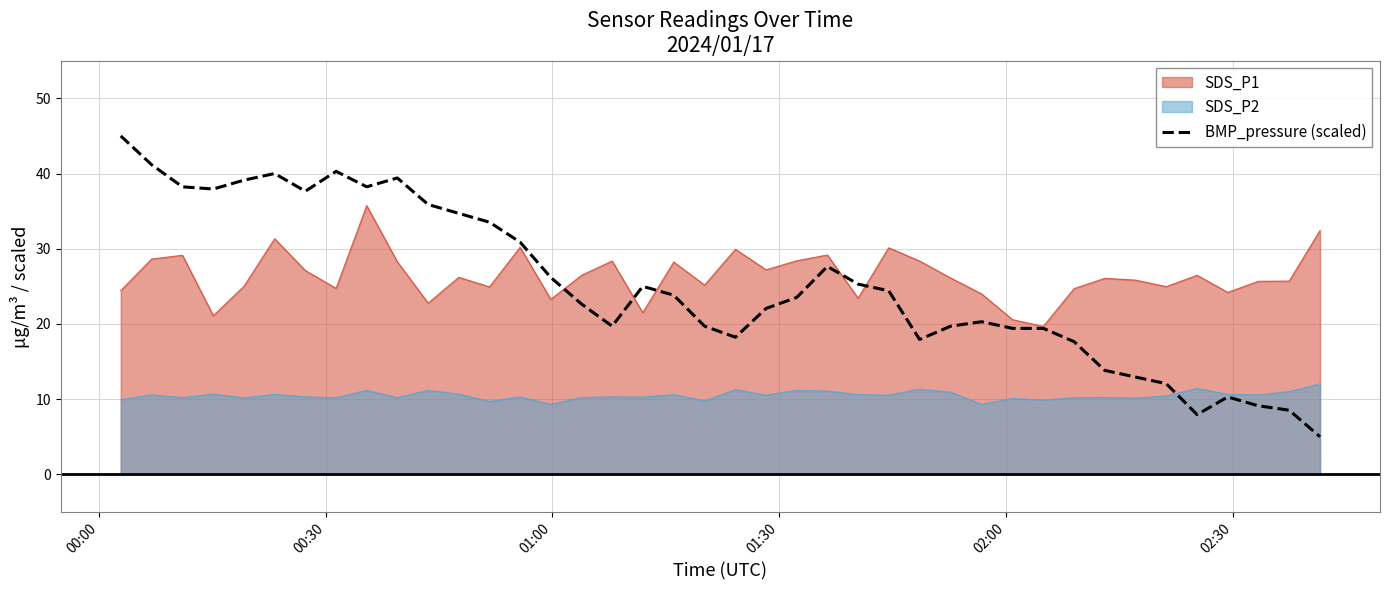

True or false: SDS_P2 and SDS_P1 cross at least once.

False